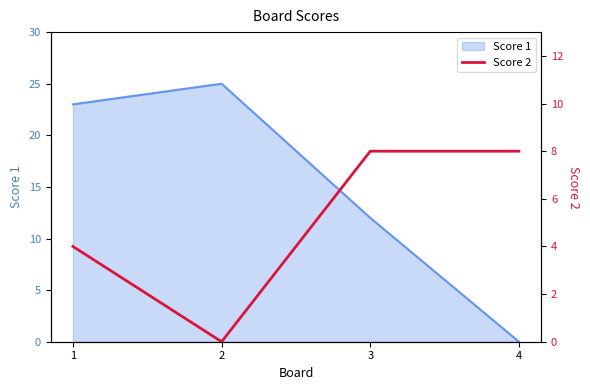

Is it true that Score 1 equals 23 at 1?

True